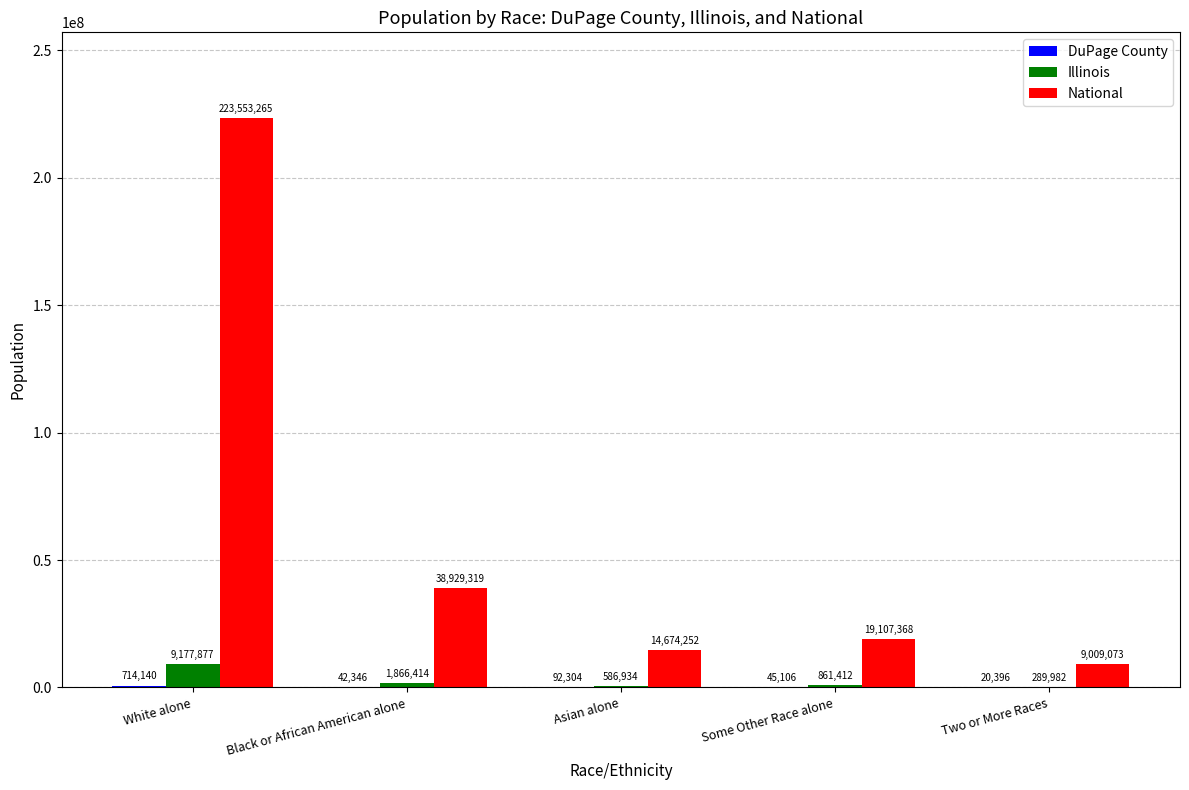

What is the total value across all series at White alone?

233445282